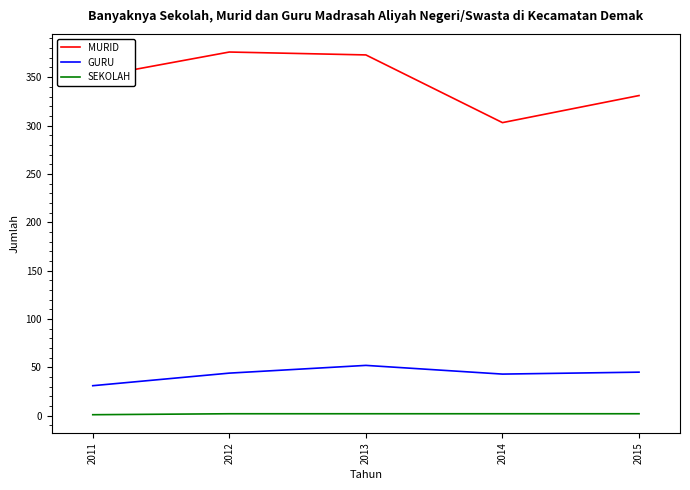

Where is the first local maximum for GURU?

2013